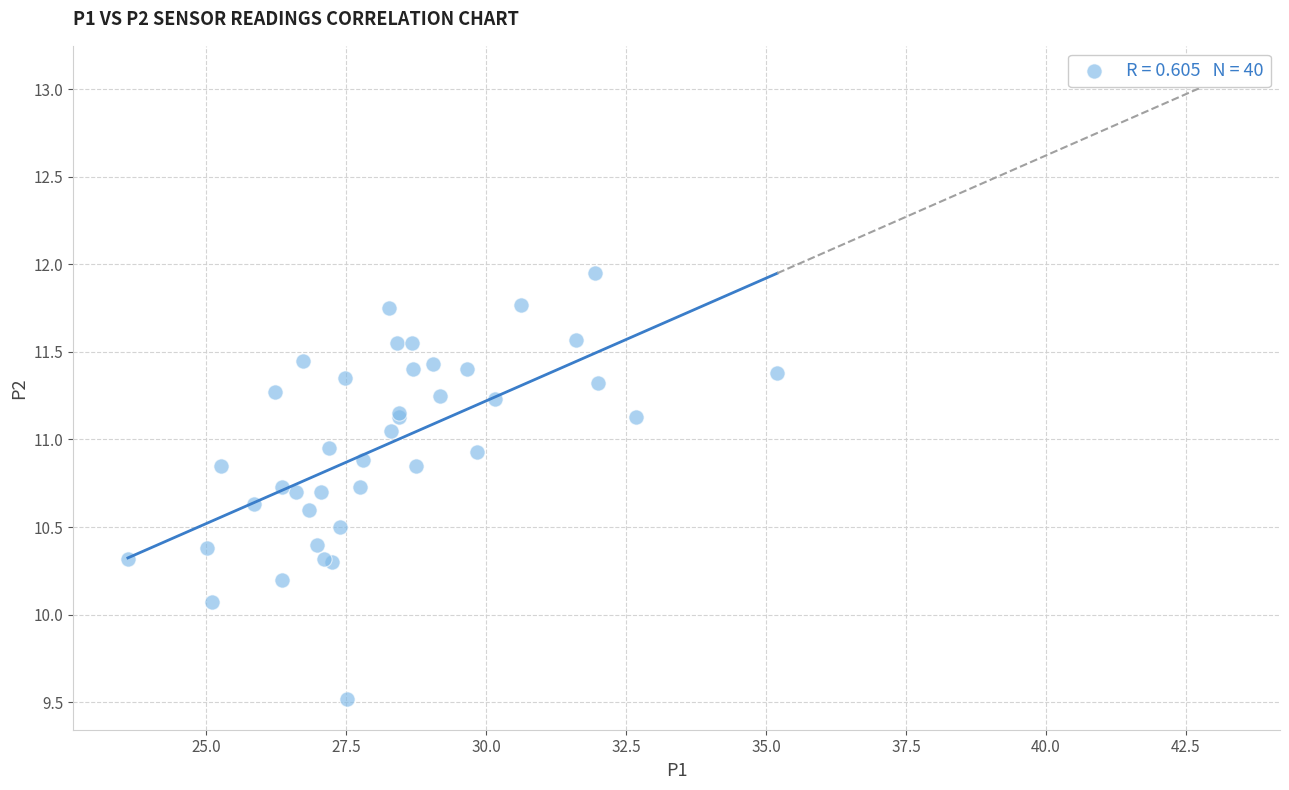

What Y value in the scatter plot is closest to 10?

10.1